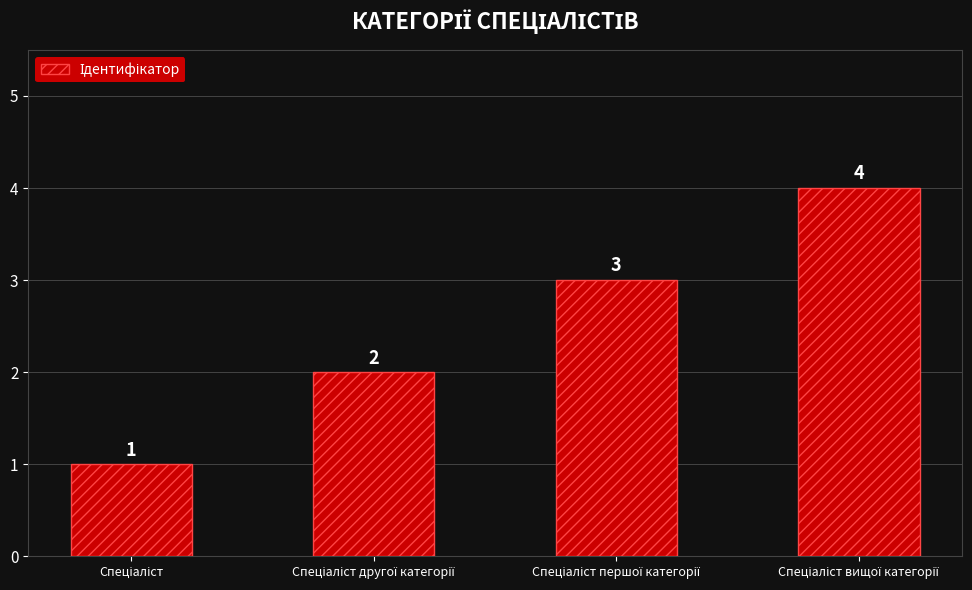

Count the values in the range 2 to 4.

3